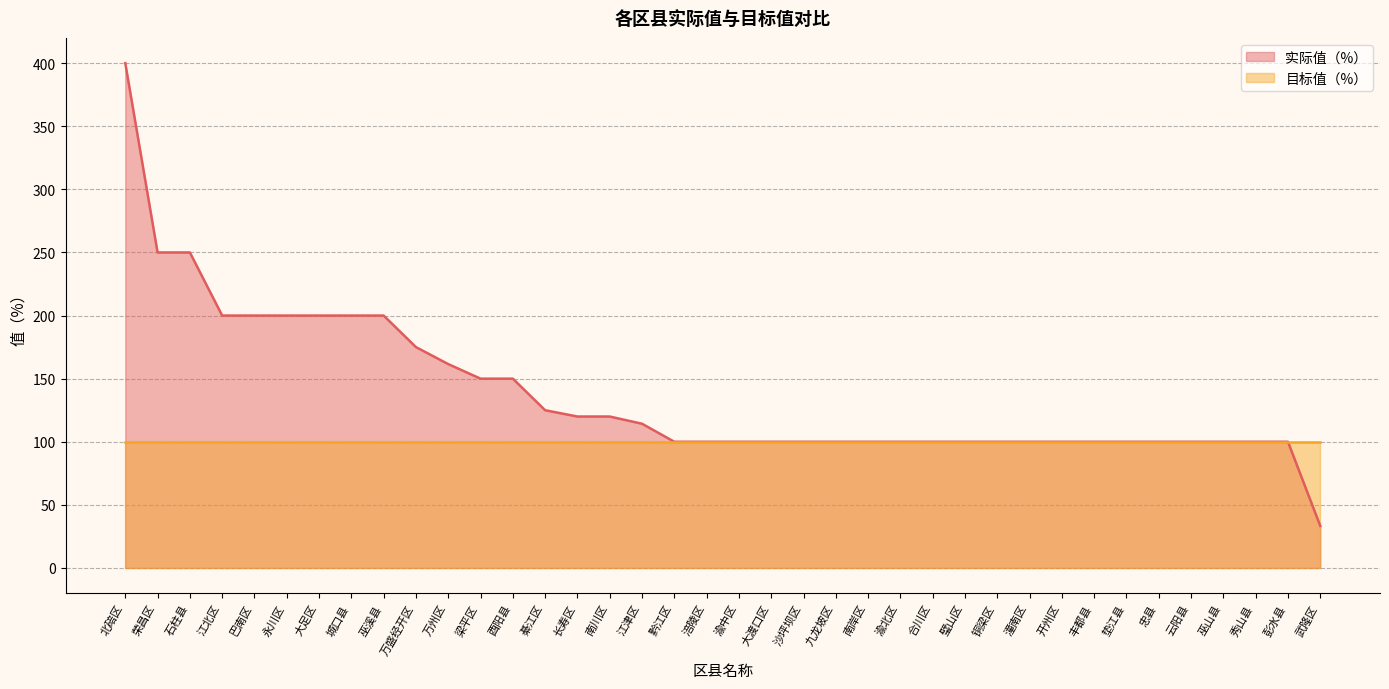

Reading left to right, extract all data points from this chart.

北碚区=400.0	荣昌区=250.0	石柱县=250.0	江北区=200.0	巴南区=200.0	永川区=200.0	大足区=200.0	城口县=200.0	巫溪县=200.0	万盛经开区=175.0	万州区=161.5	梁平区=150.0	酉阳县=150.0	綦江区=125.0	长寿区=120.0	南川区=120.0	江津区=114.3	黔江区=100.0	涪陵区=100.0	渝中区=100.0	大渡口区=100.0	沙坪坝区=100.0	九龙坡区=100.0	南岸区=100.0	渝北区=100.0	合川区=100.0	璧山区=100.0	铜梁区=100.0	潼南区=100.0	开州区=100.0	丰都县=100.0	垫江县=100.0	忠县=100.0	云阳县=100.0	巫山县=100.0	秀山县=100.0	彭水县=100.0	武隆区=33.3